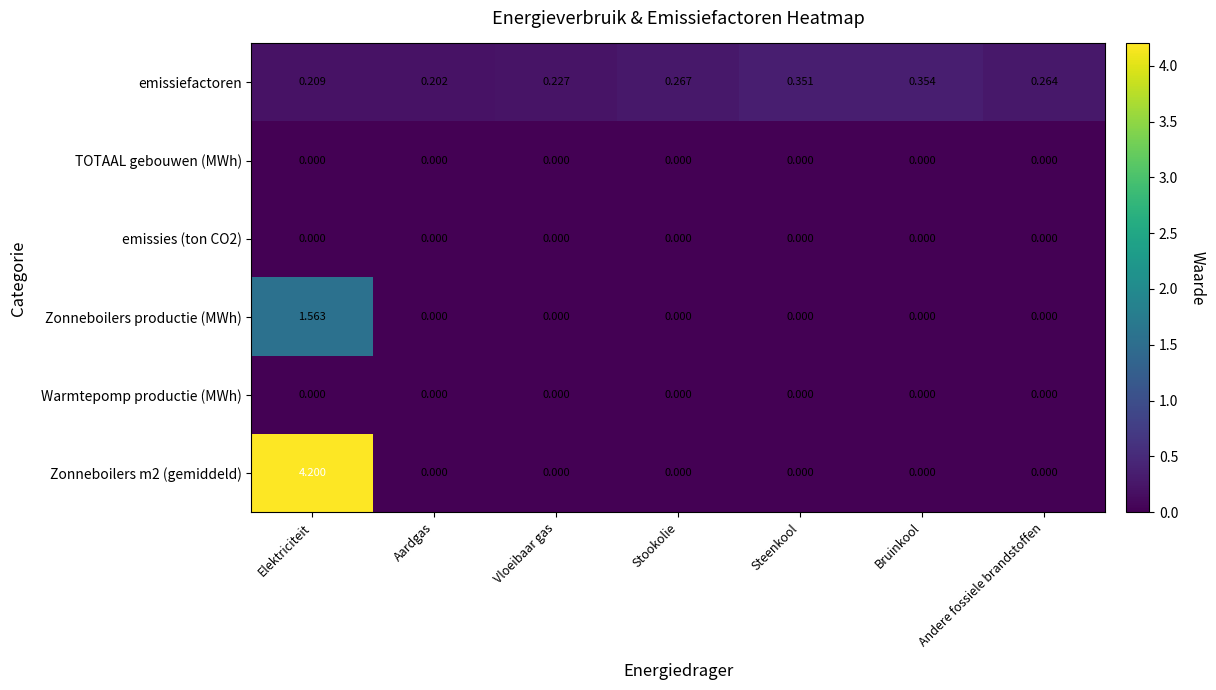

Between Vloeibaar gas and Andere fossiele brandstoffen, which series saw the biggest shift?

emissiefactoren